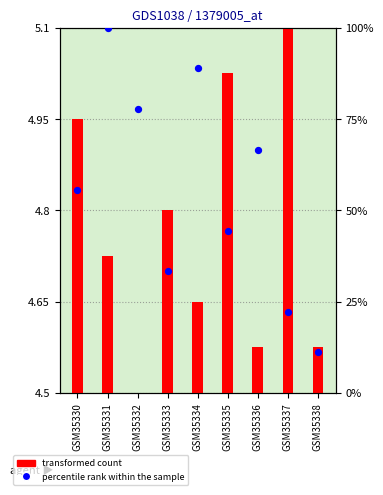

Is the value of transformed count at GSM35338 greater than the value of percentile rank within the sample at GSM35331?

No